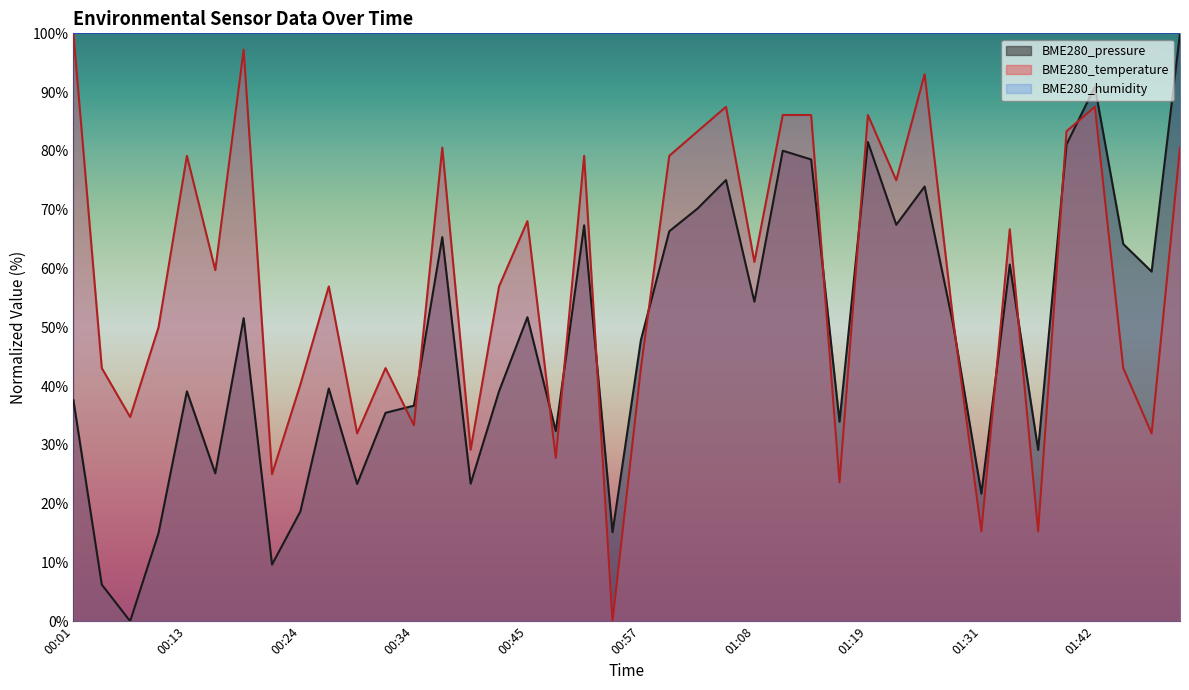

Reading left to right, what are all the values shown in this chart?

BME280_pressure: 00:01=37.6	00:04=6.2	00:07=0.0	00:10=15.0	00:13=39.1	00:16=25.2	00:18=51.5	00:21=9.6	00:24=18.7	00:26=39.6	00:29=23.3	00:31=35.4	00:34=36.7	00:37=65.3	00:39=23.4	00:42=39.1	00:45=51.7	00:48=32.3	00:51=67.3	00:54=15.1	00:57=47.8	00:59=66.3	01:02=70.2	01:05=75.0	01:08=54.3	01:11=80.0	01:14=78.5	01:16=33.9	01:19=81.5	01:22=67.4	01:25=73.9	01:28=50.6	01:31=21.7	01:33=60.7	01:36=29.1	01:39=81.1	01:42=90.9	01:44=64.2	01:47=59.5	01:50=100.0
BME280_temperature: 00:01=100.0	00:04=43.1	00:07=34.7	00:10=50.0	00:13=79.2	00:16=59.7	00:18=97.2	00:21=25.0	00:24=40.3	00:26=56.9	00:29=31.9	00:31=43.1	00:34=33.3	00:37=80.6	00:39=29.2	00:42=56.9	00:45=68.1	00:48=27.8	00:51=79.2	00:54=0.0	00:57=43.1	00:59=79.2	01:02=83.3	01:05=87.5	01:08=61.1	01:11=86.1	01:14=86.1	01:16=23.6	01:19=86.1	01:22=75.0	01:25=93.1	01:28=51.4	01:31=15.3	01:33=66.7	01:36=15.3	01:39=83.3	01:42=87.5	01:44=43.1	01:47=31.9	01:50=80.6